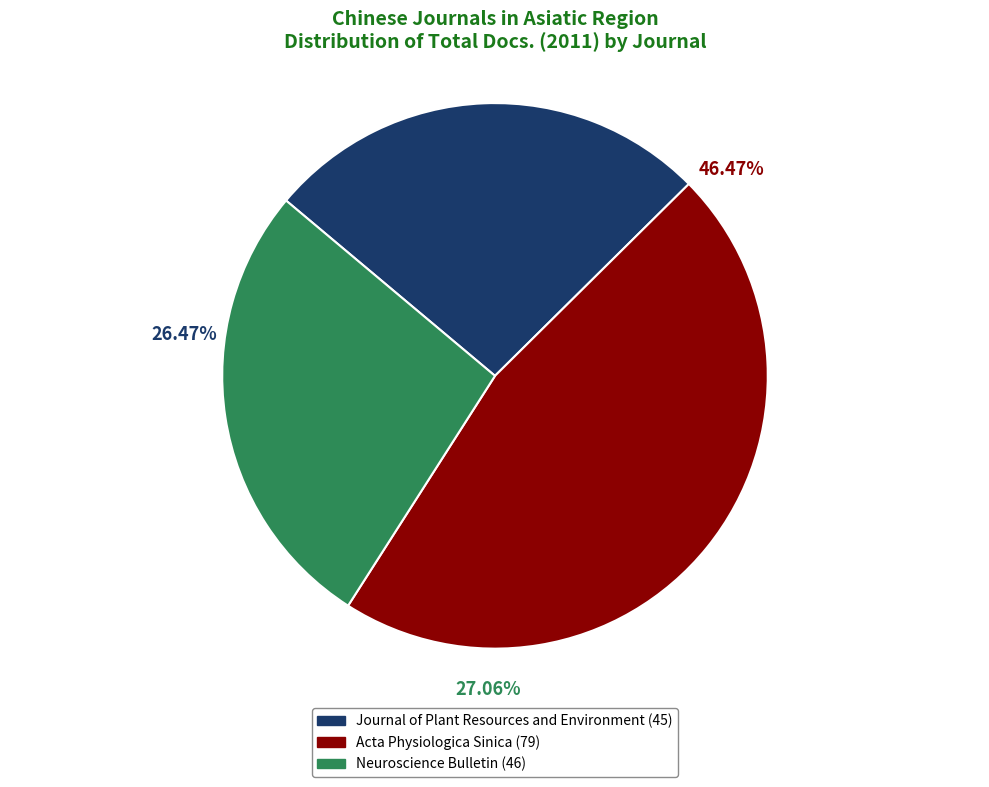

The Neuroscience Bulletin slice represents 27% of the pie. True or false?

True